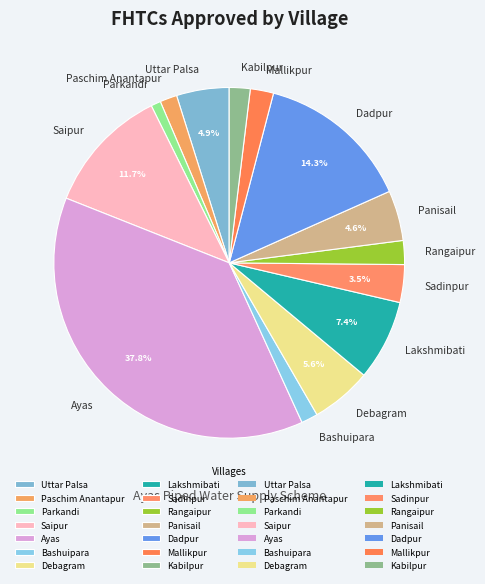

What is the largest slice in the pie chart?

Ayas